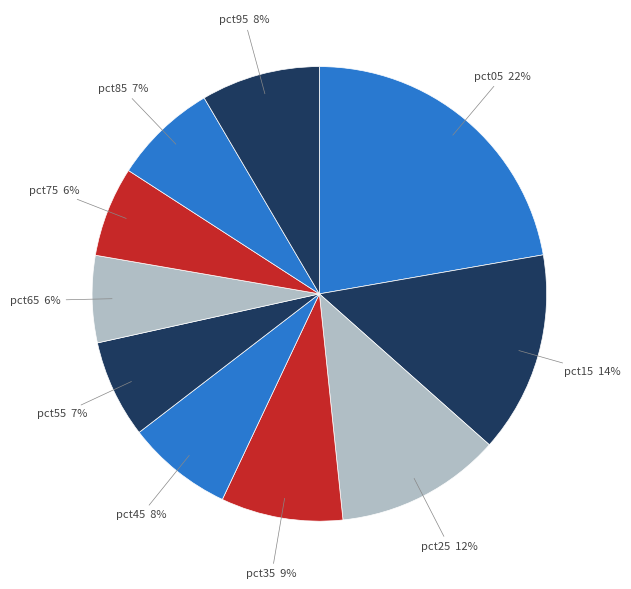

Which slice is the largest?

pct05